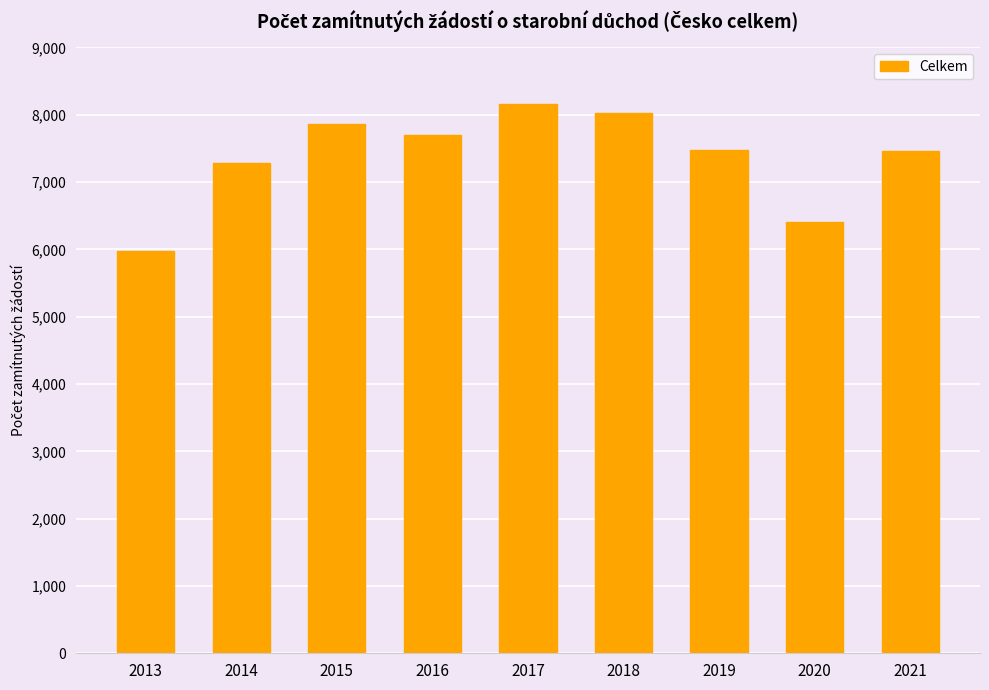

Approximately how many times larger is the value at 2019 compared to 2015?

1.0